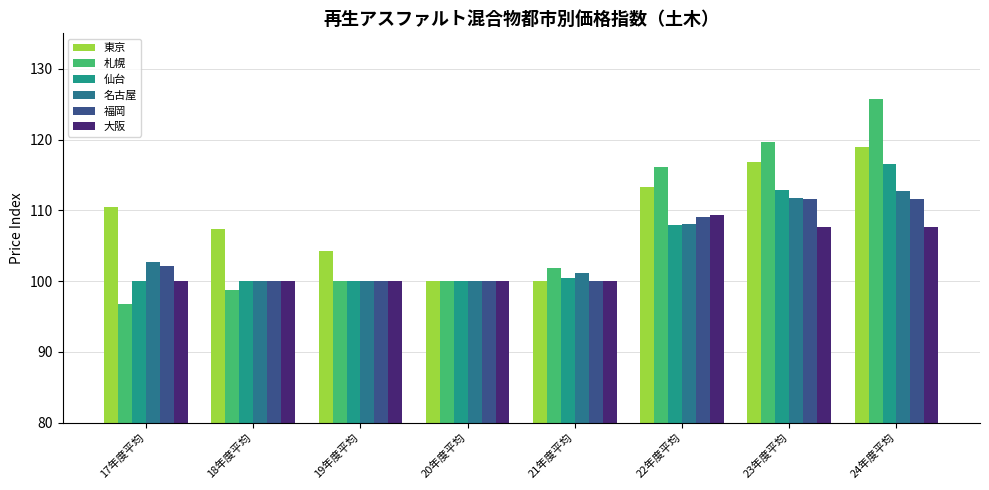

Which series has the largest range (max minus min)?

札幌